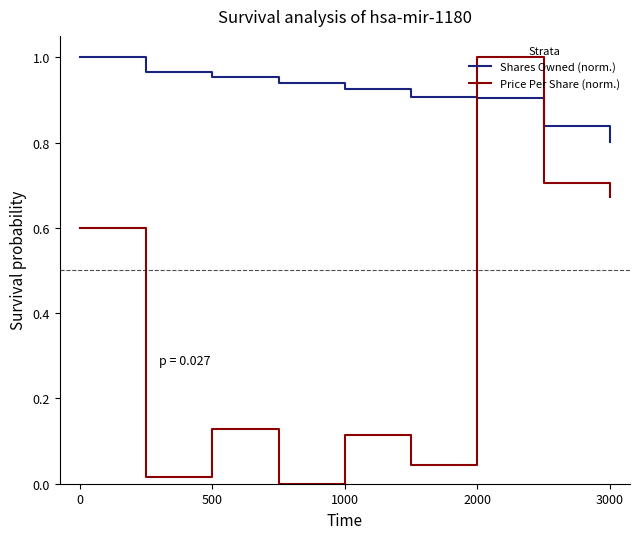

True or false: Shares Owned (norm.) and Price Per Share (norm.) cross at least once.

True